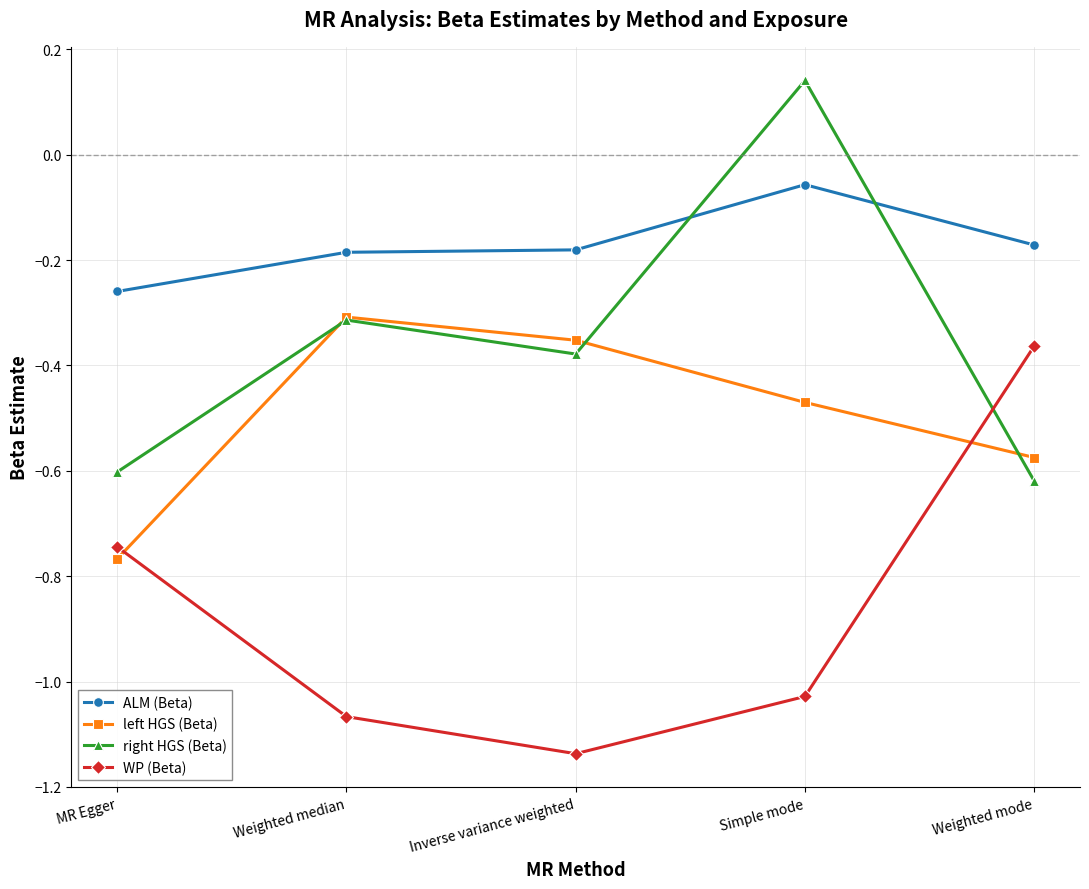

Rank the categories by WP (Beta) value from highest to lowest.

Weighted mode, MR Egger, Simple mode, Weighted median, Inverse variance weighted